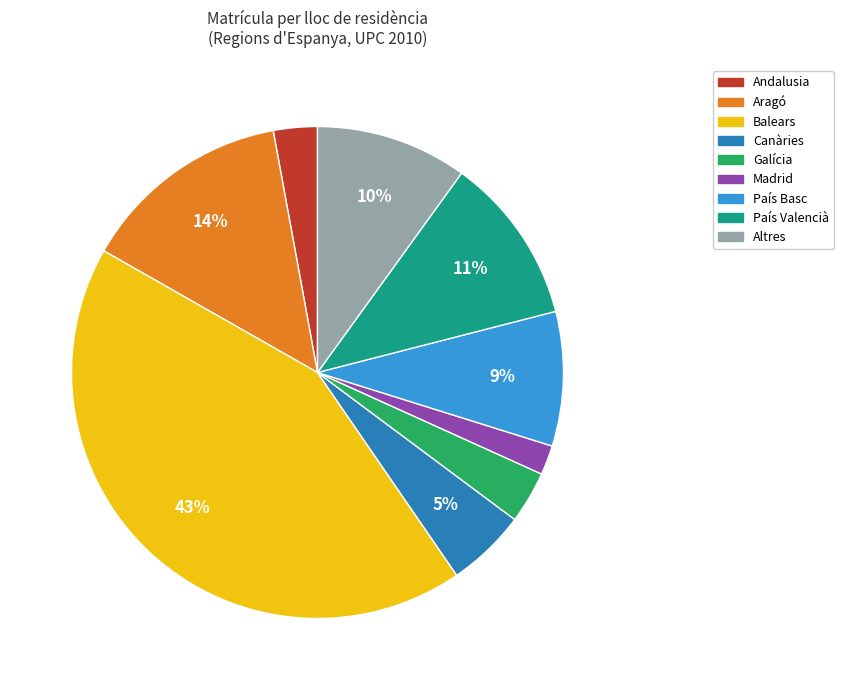

Does any single category account for the majority?

No